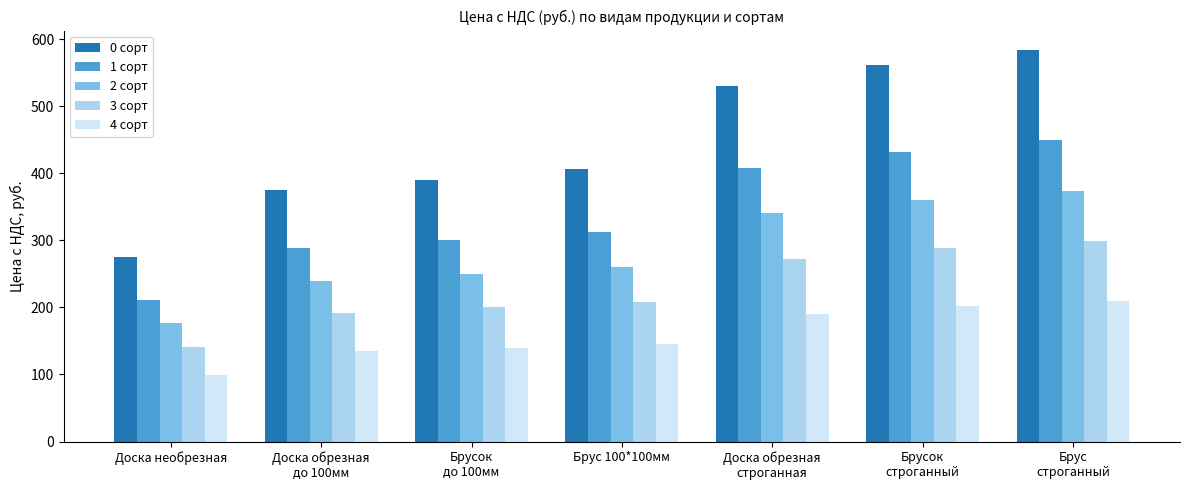

Are the bars grouped side by side (vs. stacked)?

Yes